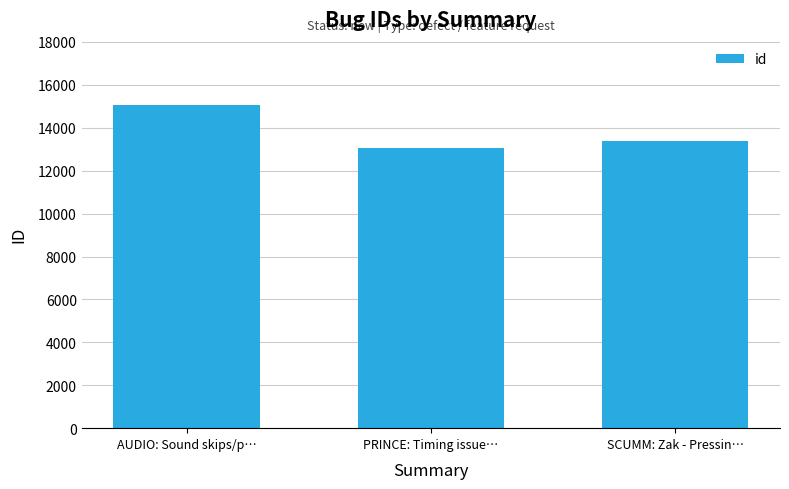

Between AUDIO: Sound skips/p… and PRINCE: Timing issue…, which is larger?

AUDIO: Sound skips/p…